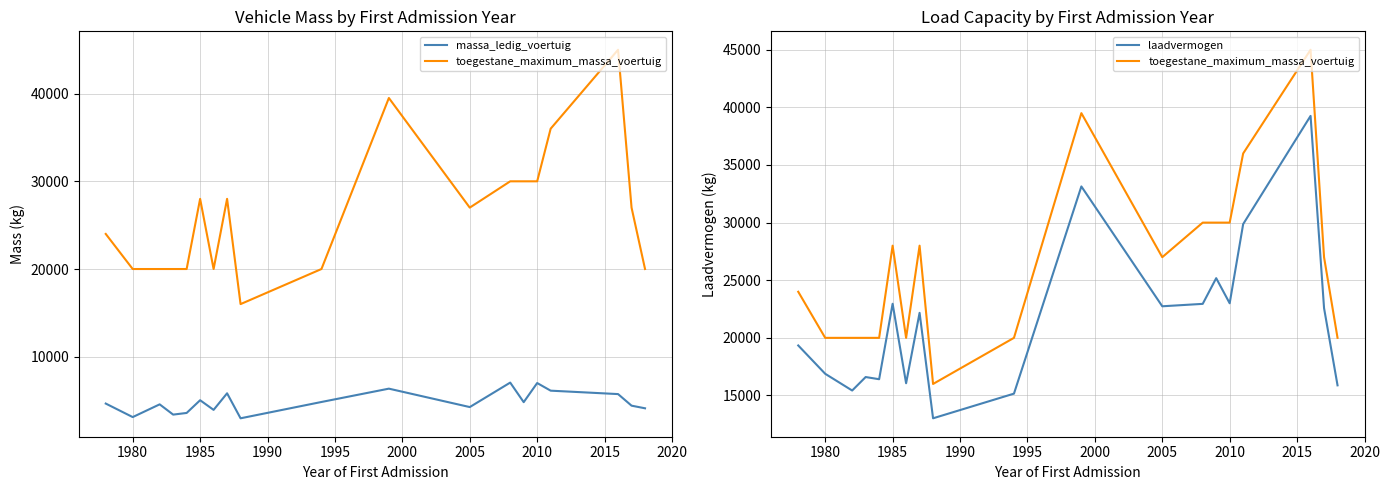

At how many categories does at least one series exceed 25631?

10